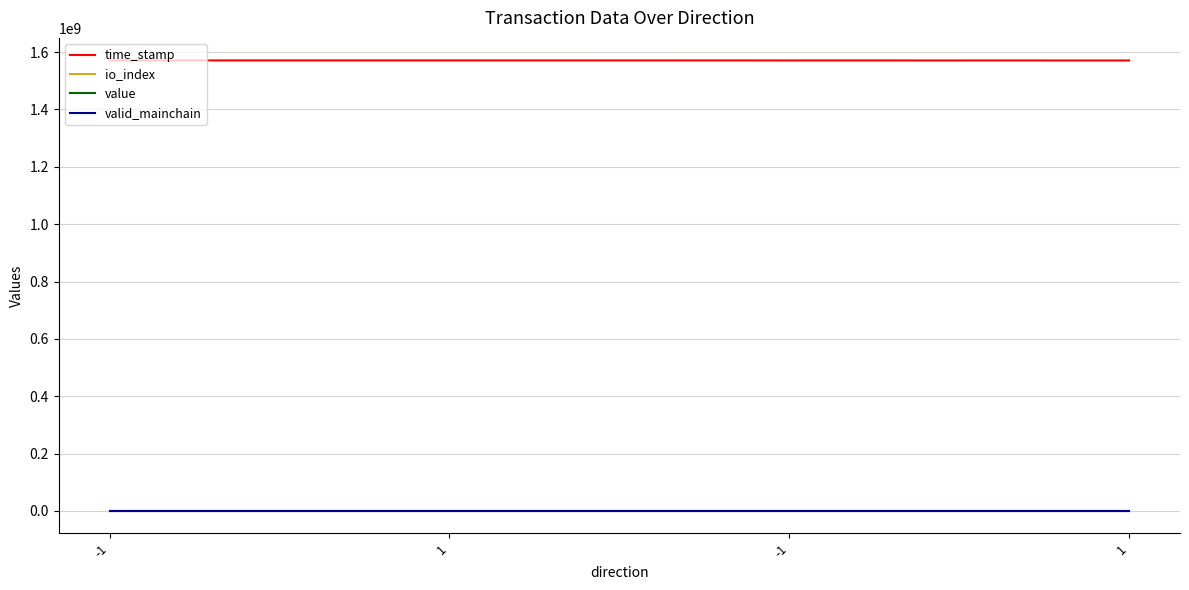

How many lines are shown in the chart?

4